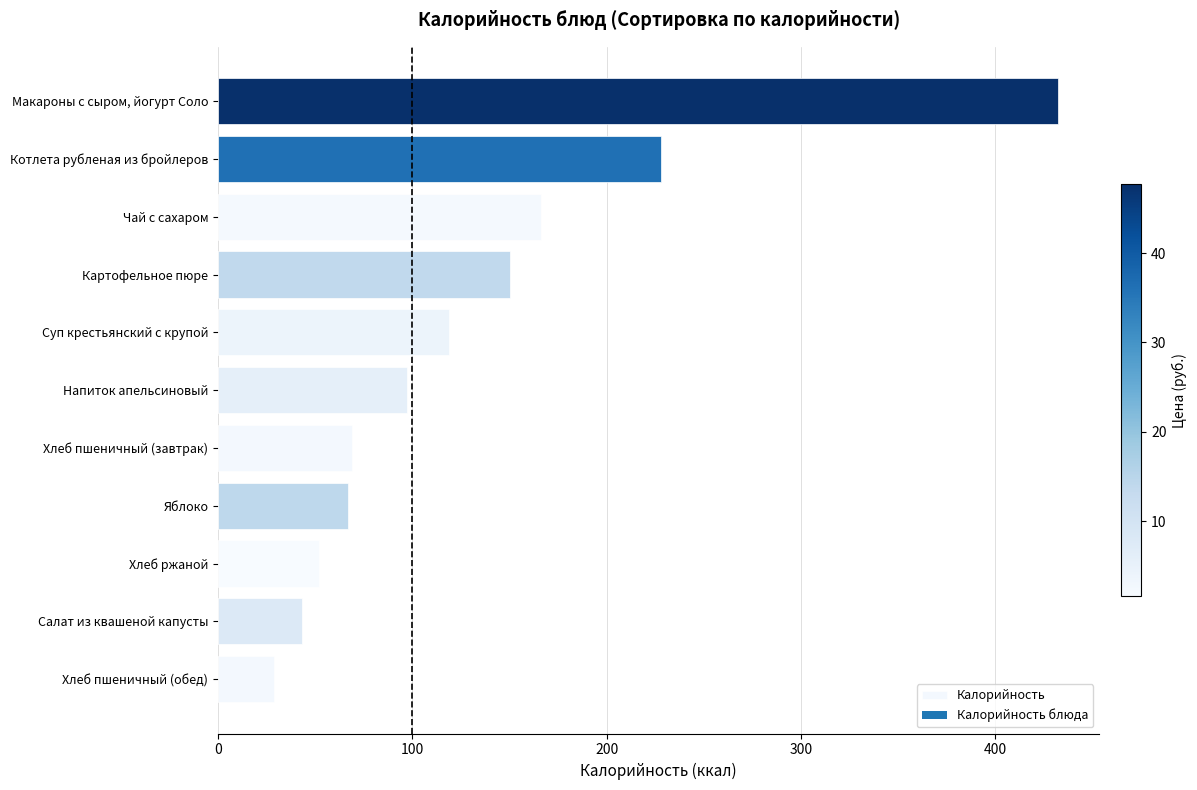

What is the difference between the maximum and minimum values?

403